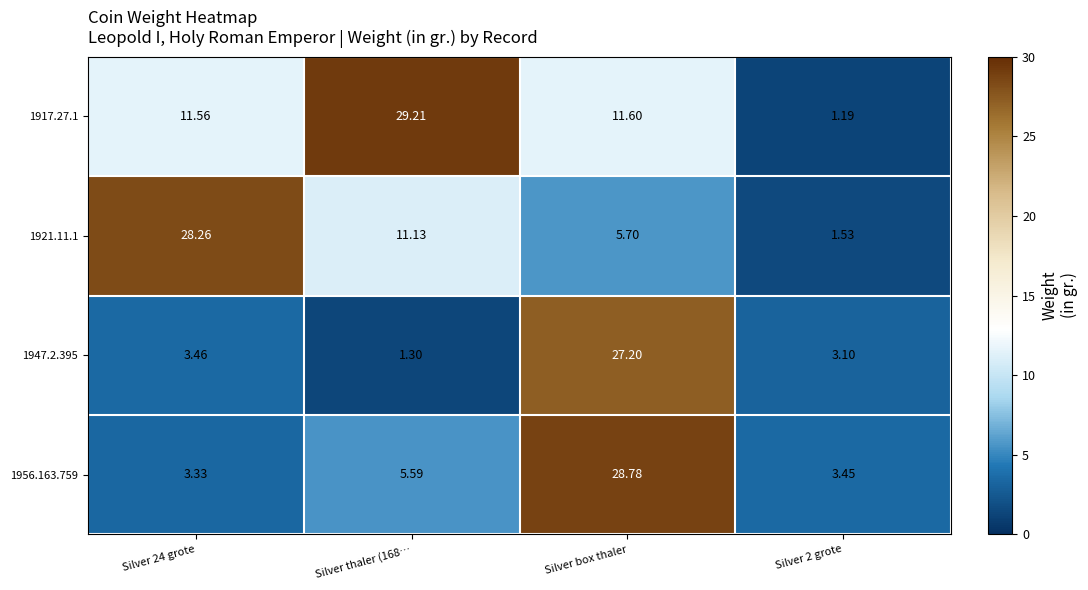

Rank the series at Silver thaler (168… from highest to lowest value.

1917.27.1, 1921.11.1, 1956.163.759, 1947.2.395